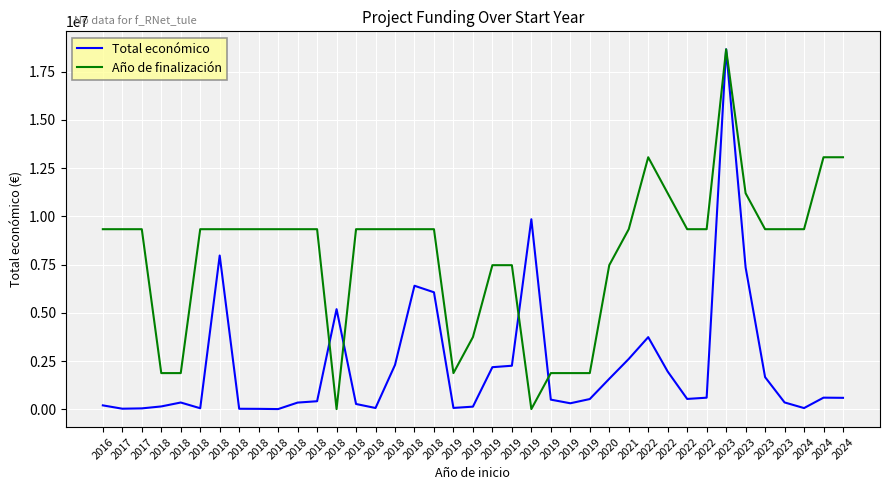

The Total económico series shows 222277.8 at 2018. True or false?

False